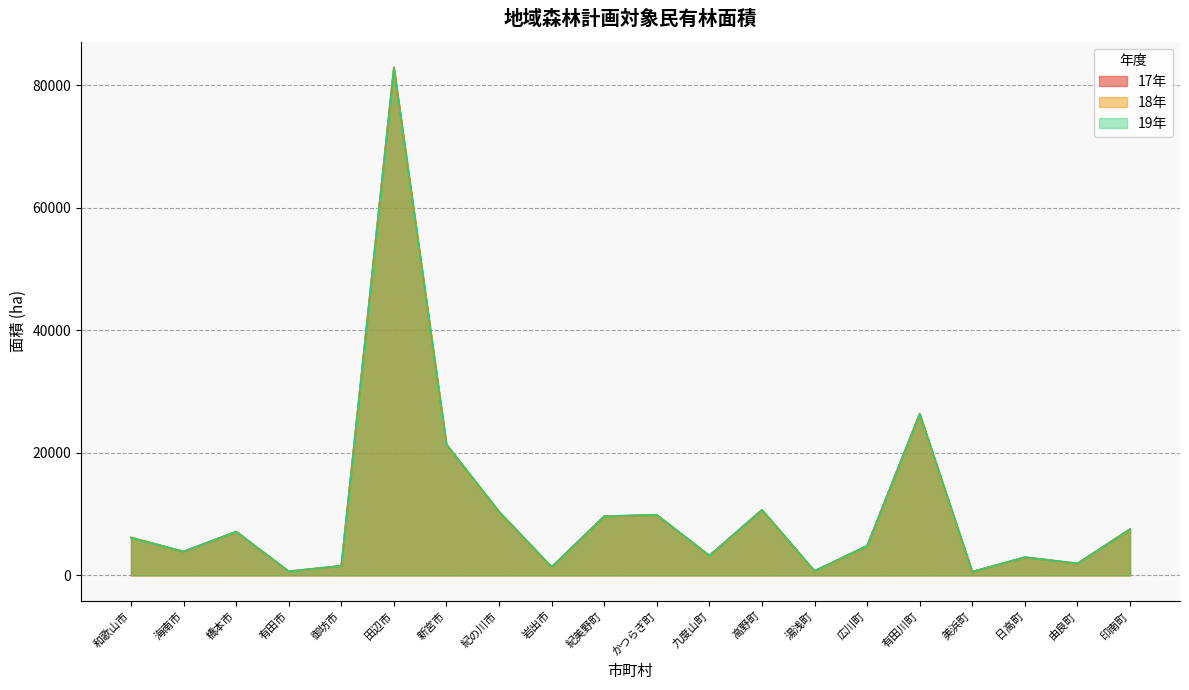

Reading right to left, transcribe all the data shown in this chart.

17年: 印南町=7555	由良町=1942	日高町=2970	美浜町=593	有田川町=26381	広川町=4831	湯浅町=720	高野町=10693	九度山町=3234	かつらぎ町=9871	紀美野町=9655	岩出市=1372	紀の川市=10399	新宮市=21364	田辺市=82930	御坊市=1560	有田市=658	橋本市=7142	海南市=3888	和歌山市=6200
18年: 印南町=7555	由良町=1942	日高町=2969	美浜町=593	有田川町=26380	広川町=4831	湯浅町=720	高野町=10693	九度山町=3234	かつらぎ町=9871	紀美野町=9655	岩出市=1370	紀の川市=10396	新宮市=21364	田辺市=82930	御坊市=1560	有田市=658	橋本市=7140	海南市=3888	和歌山市=6183
19年: 印南町=7536	由良町=1942	日高町=2969	美浜町=592	有田川町=26380	広川町=4831	湯浅町=720	高野町=10693	九度山町=3233	かつらぎ町=9871	紀美野町=9655	岩出市=1368	紀の川市=10396	新宮市=21365	田辺市=82786	御坊市=1560	有田市=658	橋本市=7140	海南市=3888	和歌山市=6119